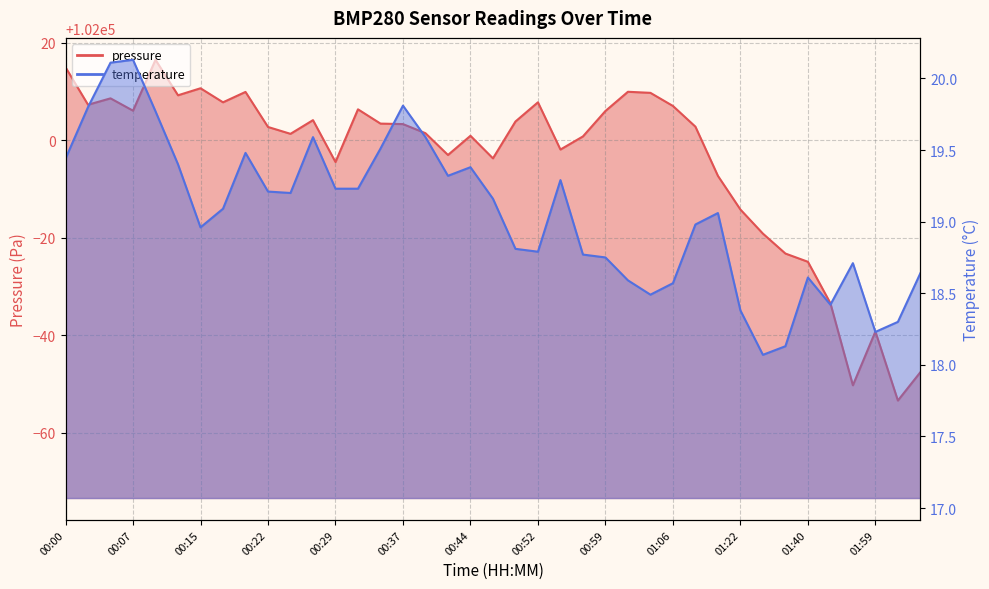

What is the lowest value of the temperature series?

18.1